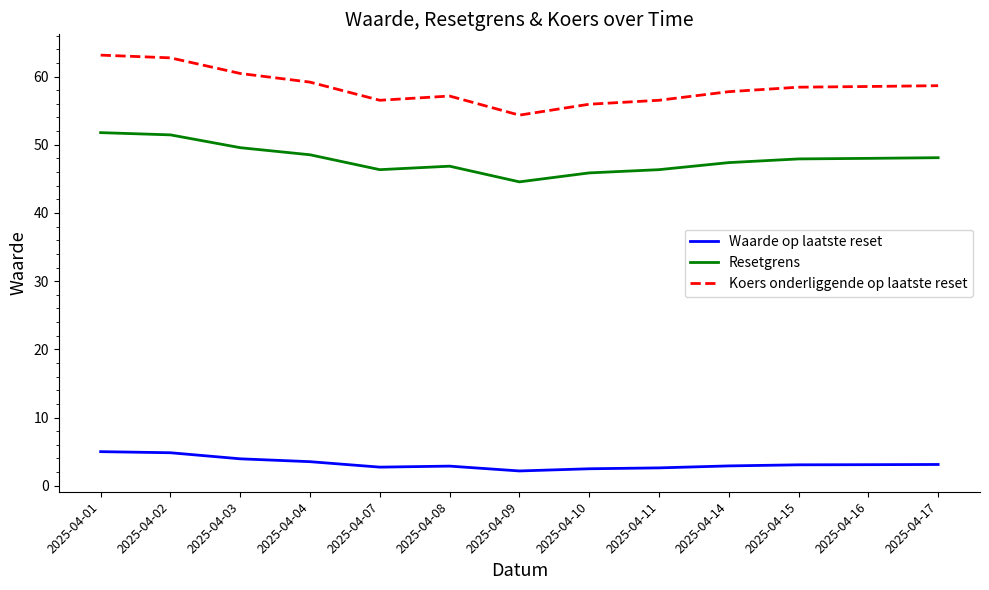

Rank the series at 2025-04-16 from lowest to highest value.

Waarde op laatste reset, Resetgrens, Koers onderliggende op laatste reset